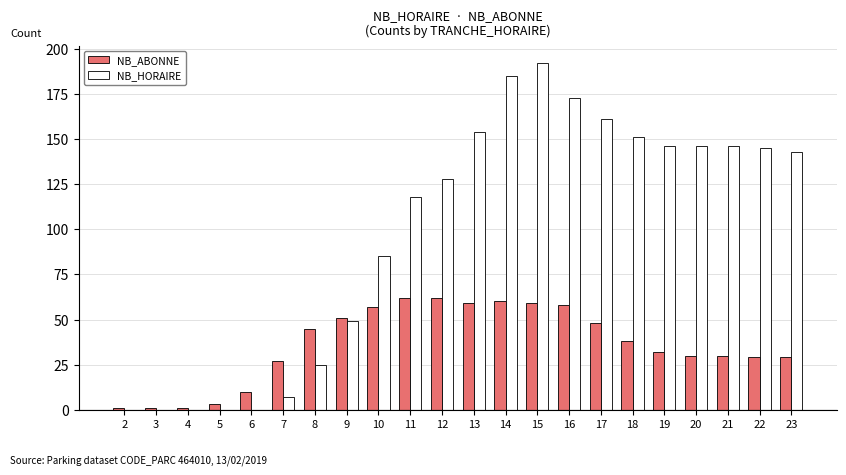

At which category is the sum across all series the highest?

15